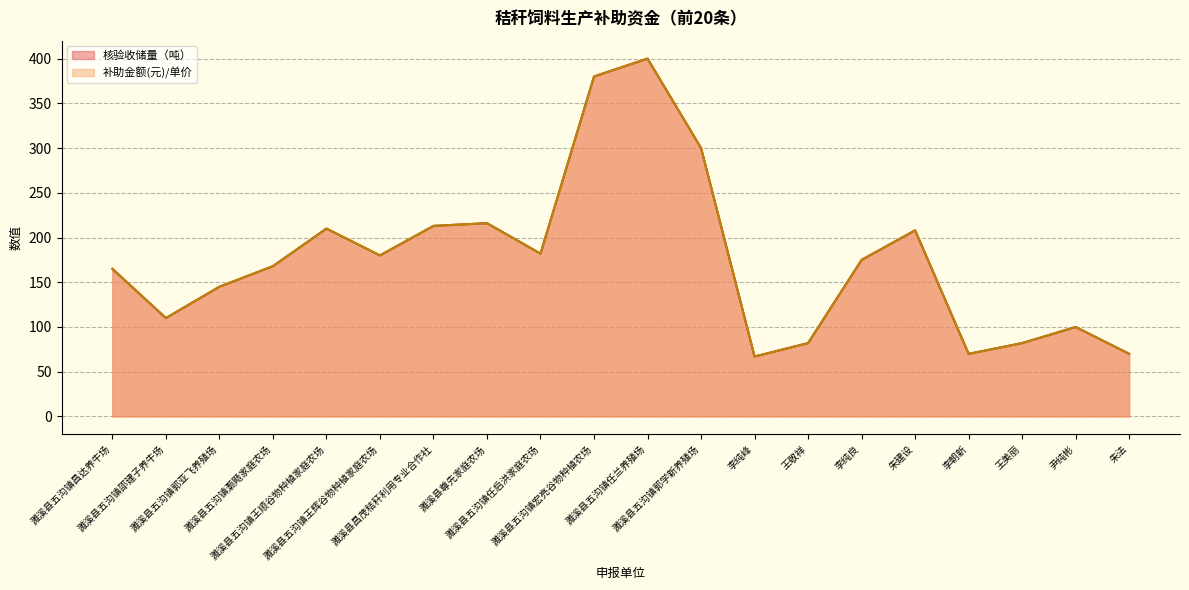

True or false: 补助金额(元) and 核验收储量（吨） cross at least once.

False